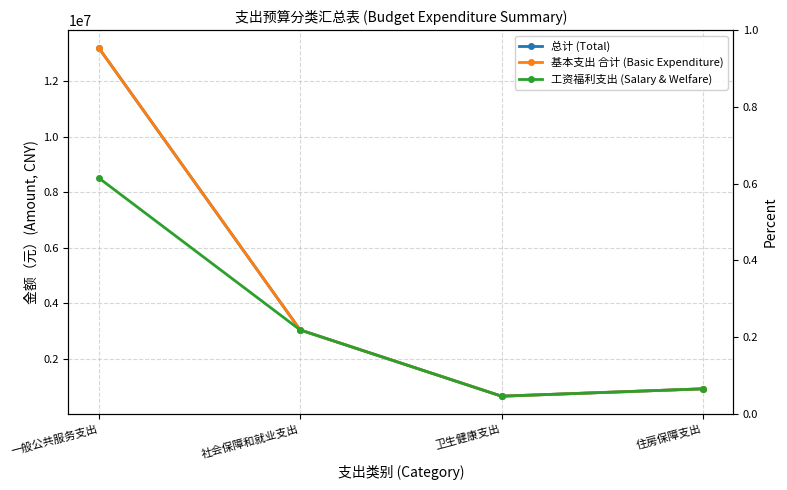

True or false: 基本支出 合计 (Basic Expenditure) and 工资福利支出 (Salary & Welfare) cross at least once.

False